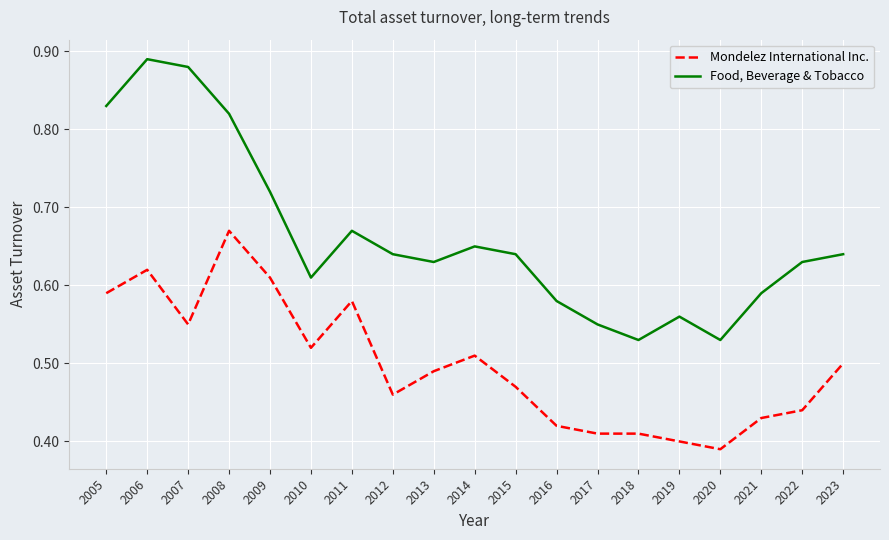

True or false: Food, Beverage & Tobacco and Mondelez International Inc. intersect in this chart.

False